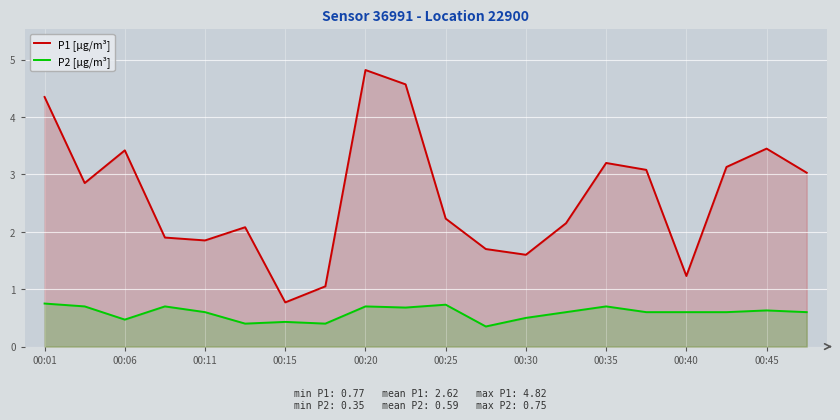

At 00:25, list the series in order from largest to smallest.

P1 [µg/m³], P2 [µg/m³]